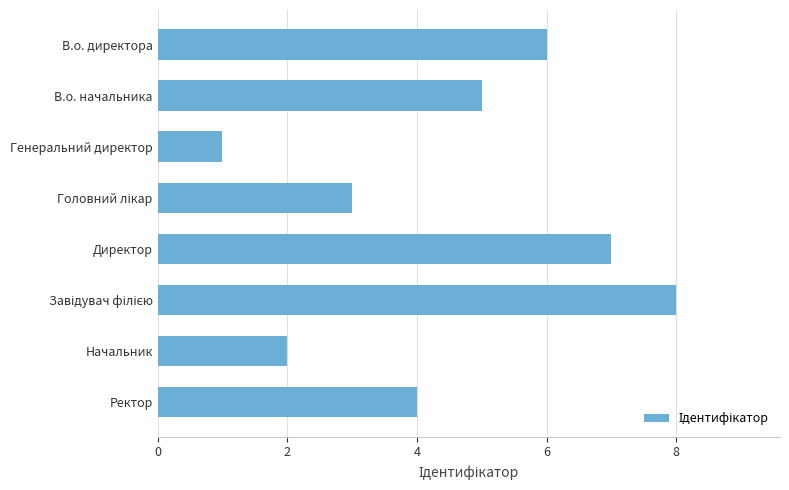

Read the value at В.о. начальника.

5